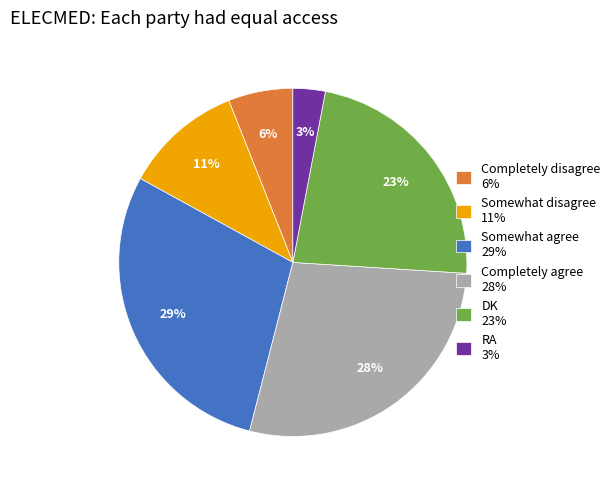

Rank the categories by value from lowest to highest.

RA, Completely disagree, Somewhat disagree, DK, Completely agree, Somewhat agree